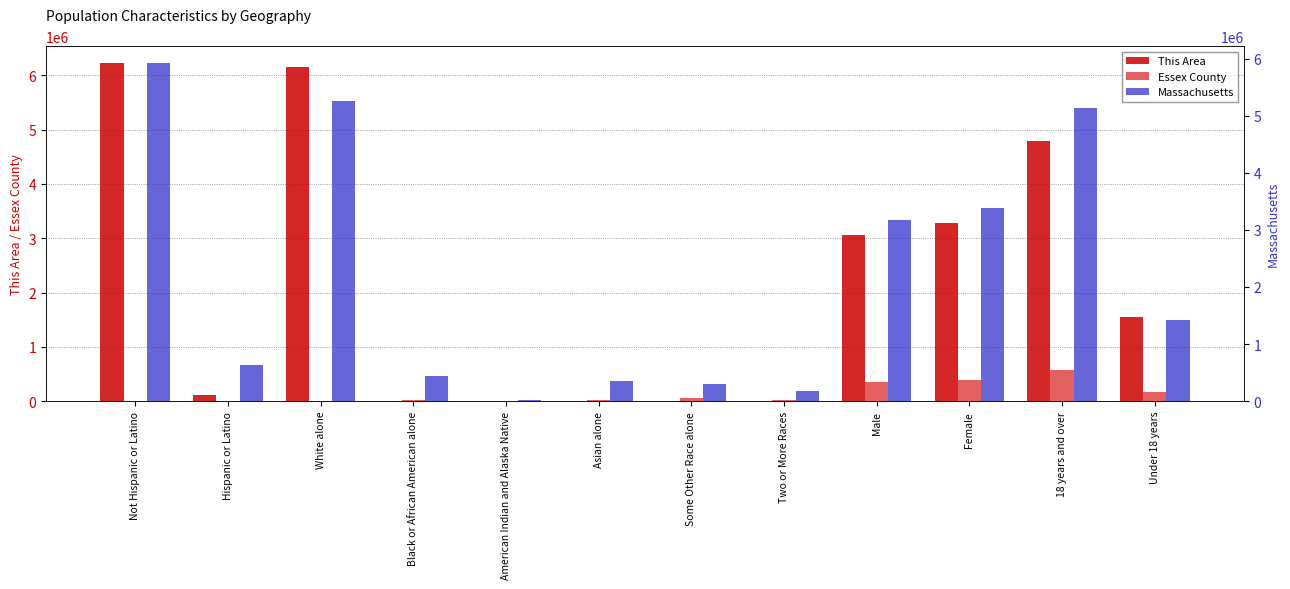

Reading right to left, list all the values displayed in this chart.

This Area: 1542172	4796571	3281386	3057356	77	21	41	10	40	6149608	115122	6223620
Essex County: 172089	571070	386544	357356	19476	61088	23220	2718	27985	369	745	414
Massachusetts: 1418923	5128706	3381001	3166628	172003	305151	349768	18850	434398	5265236	627654	5919975